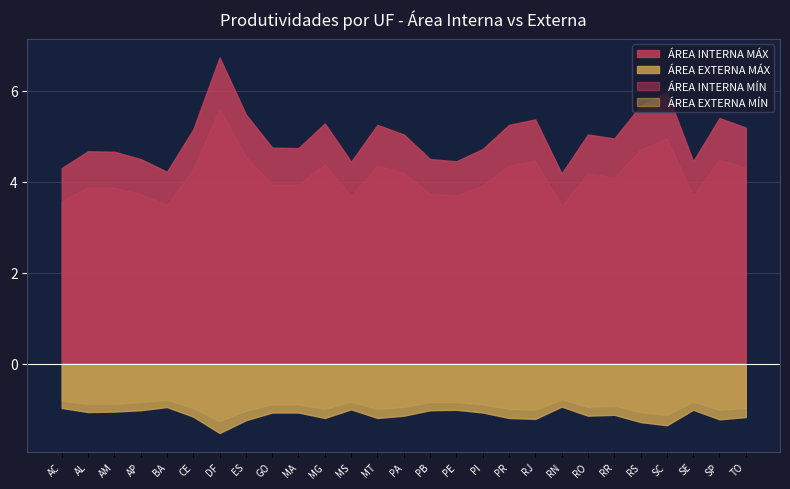

Count the number of data series in this chart.

4